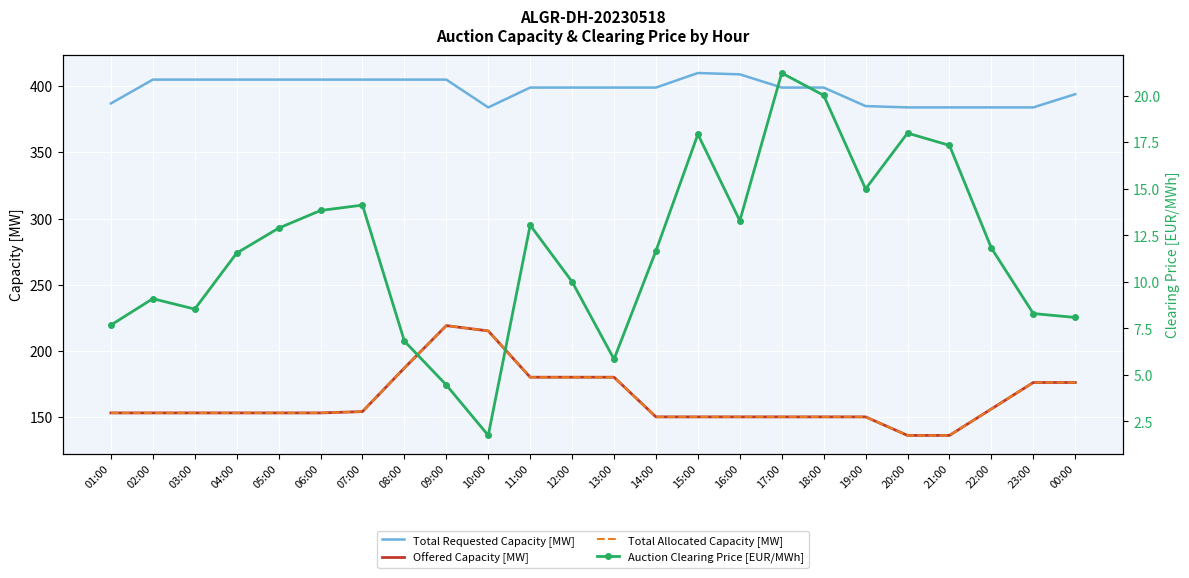

Is the value of Auction Clearing Price [EUR/MWh] at 06:00 greater than the value of Total Requested Capacity [MW] at 14:00?

No